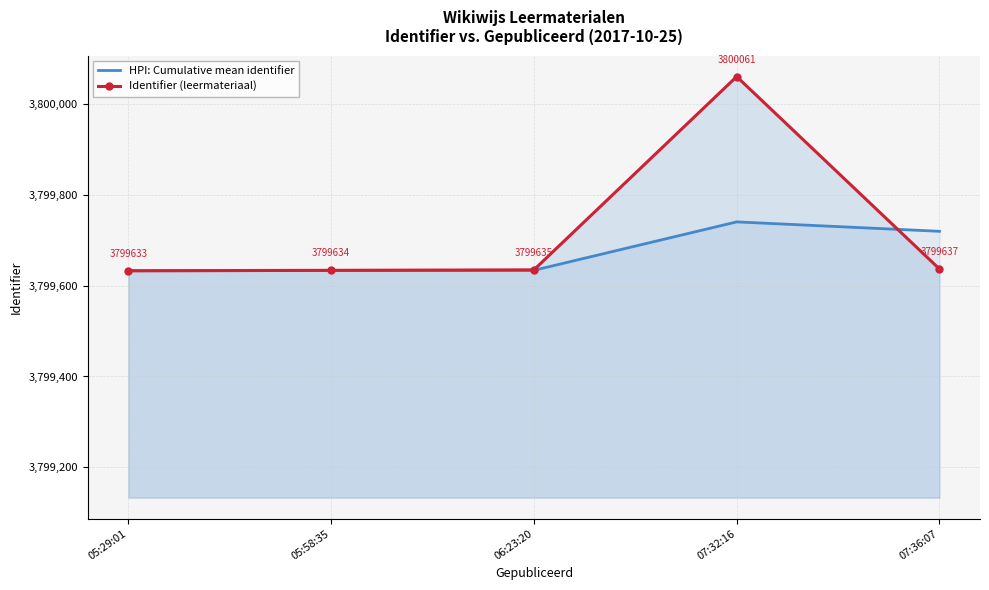

Reading left to right, extract all data points from this chart.

HPI: Cumulative mean identifier: 05:29:01=3799633.0	05:58:35=3799633.5	06:23:20=3799634.0	07:32:16=3799740.8	07:36:07=3799720.0
Identifier (leermateriaal): 05:29:01=3799633.0	05:58:35=3799634.0	06:23:20=3799635.0	07:32:16=3800061.0	07:36:07=3799637.0